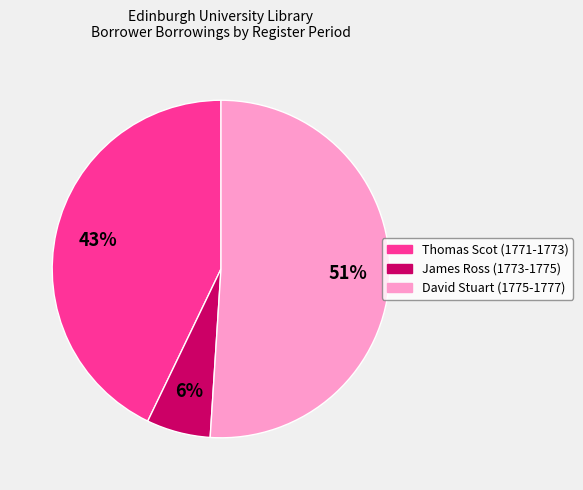

To the nearest percent, what portion does Thomas Scot (1771-1773) represent?

43%